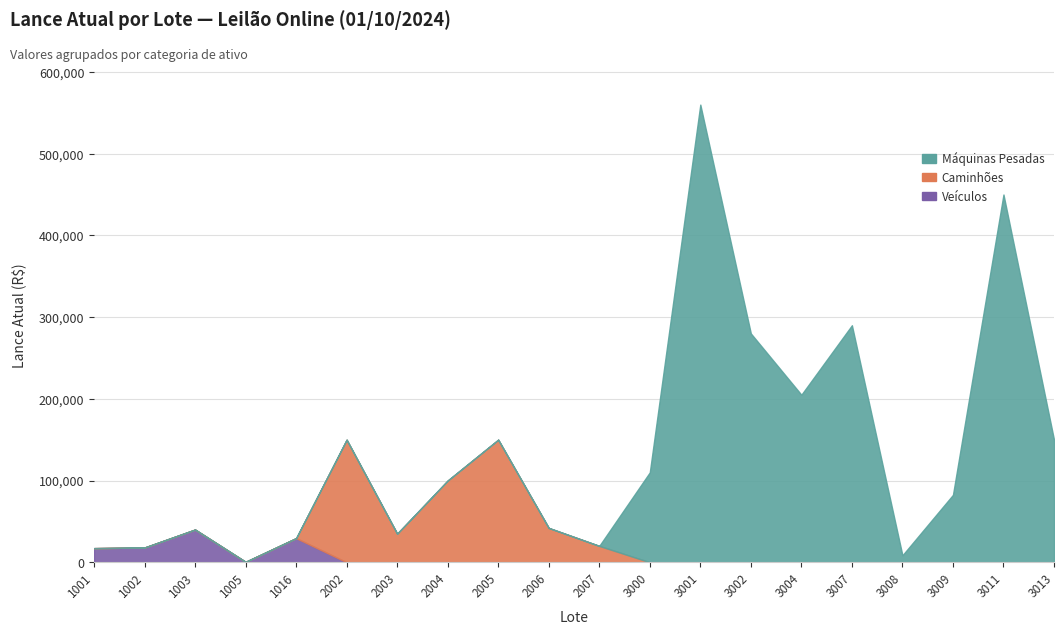

In Caminhões, how many points are higher than both neighbors (excluding endpoints)?

2